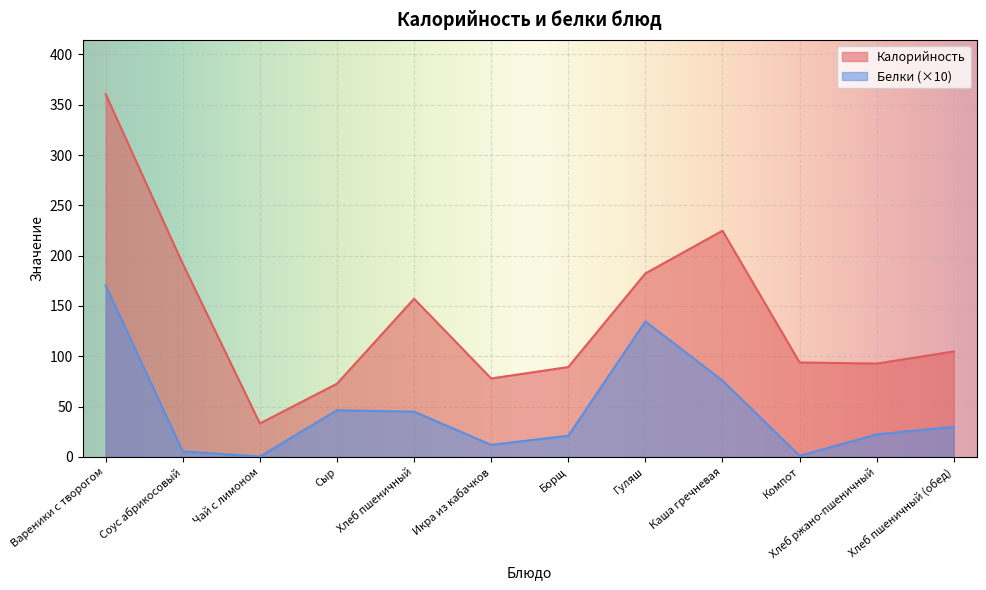

At which label does Белки reach its minimum?

Чай с лимоном